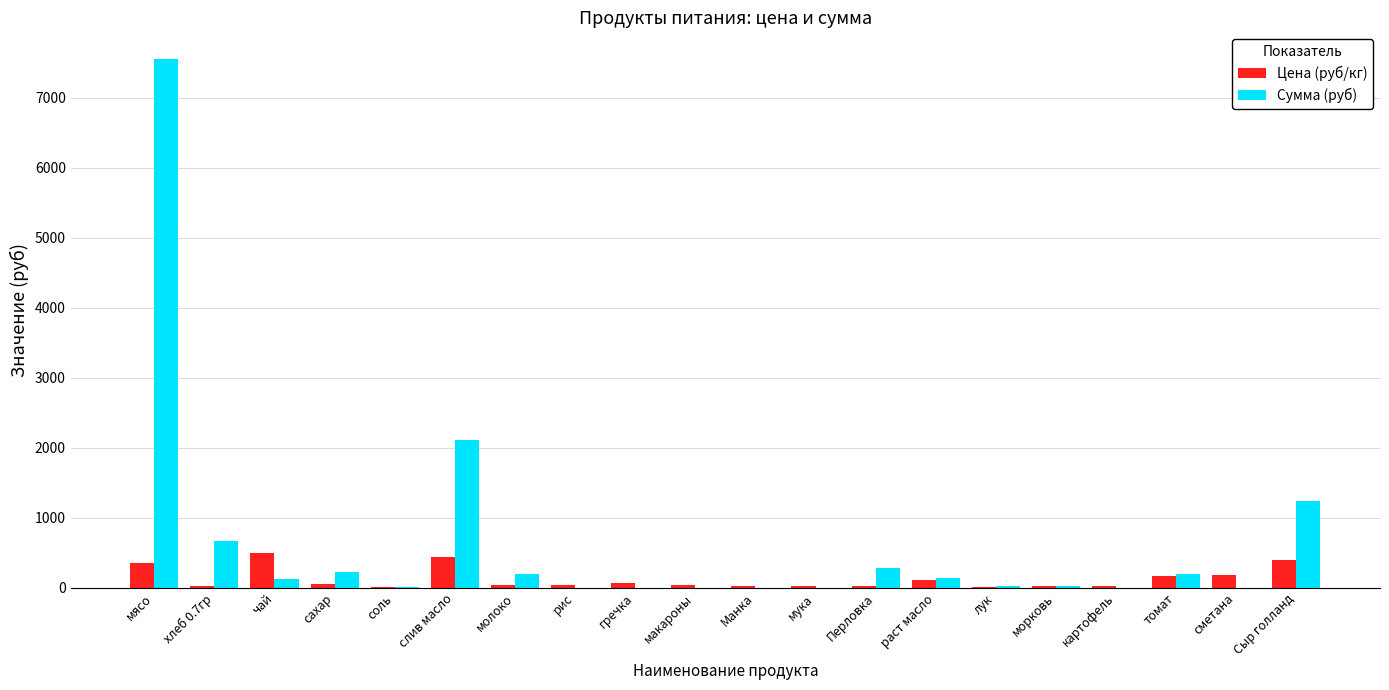

True or false: Сумма (руб) has a value of 4794.7 at рис.

False